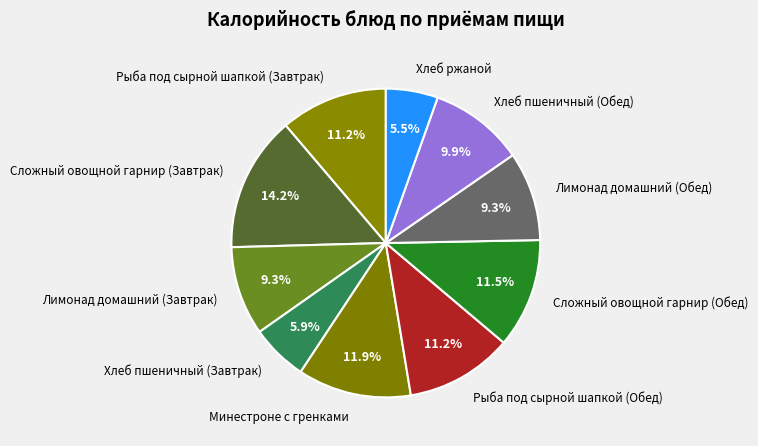

True or false: Рыба под сырной шапкой (Завтрак) accounts for 11% of the total.

True